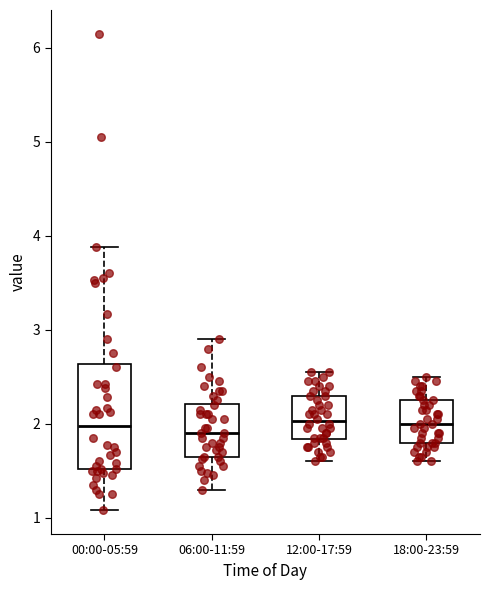

Comparing the boxes themselves (not the whiskers), which one is the tallest?

00:00-05:59